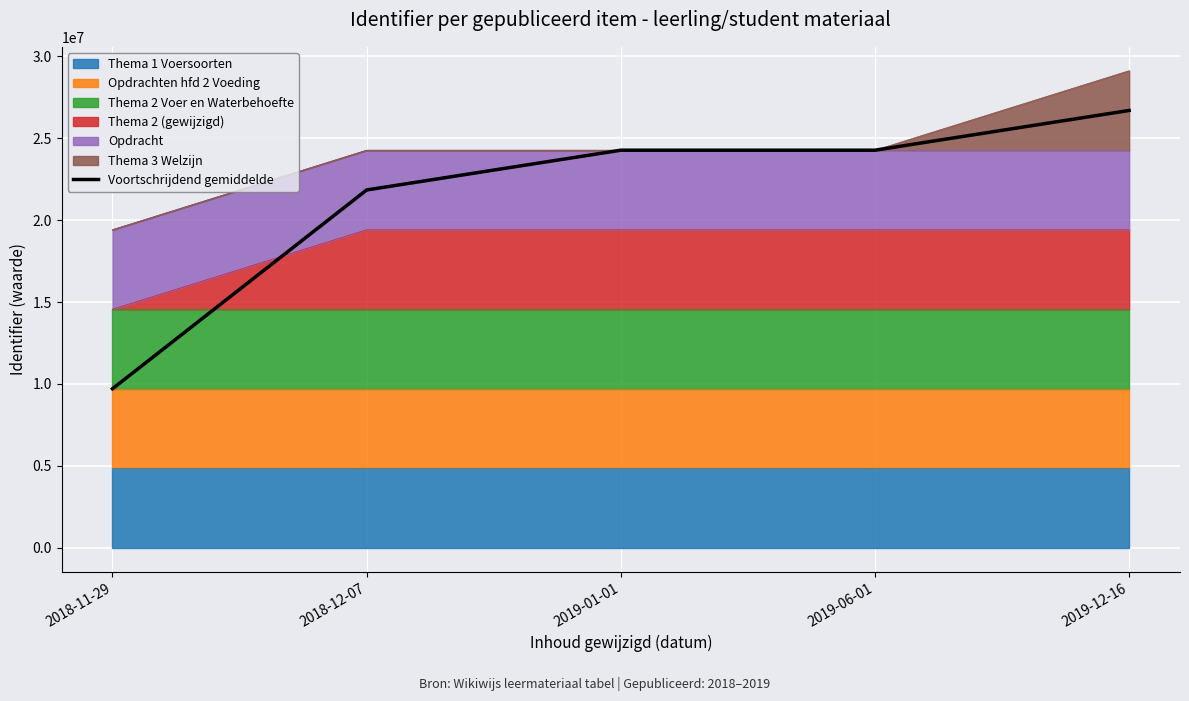

Reading left to right, list all the values displayed in this chart.

2018-11-29=9706274.5	2018-12-07=21839118.5	2019-01-01=24265688.0	2019-06-01=24265688.0	2019-12-16=26692262.5